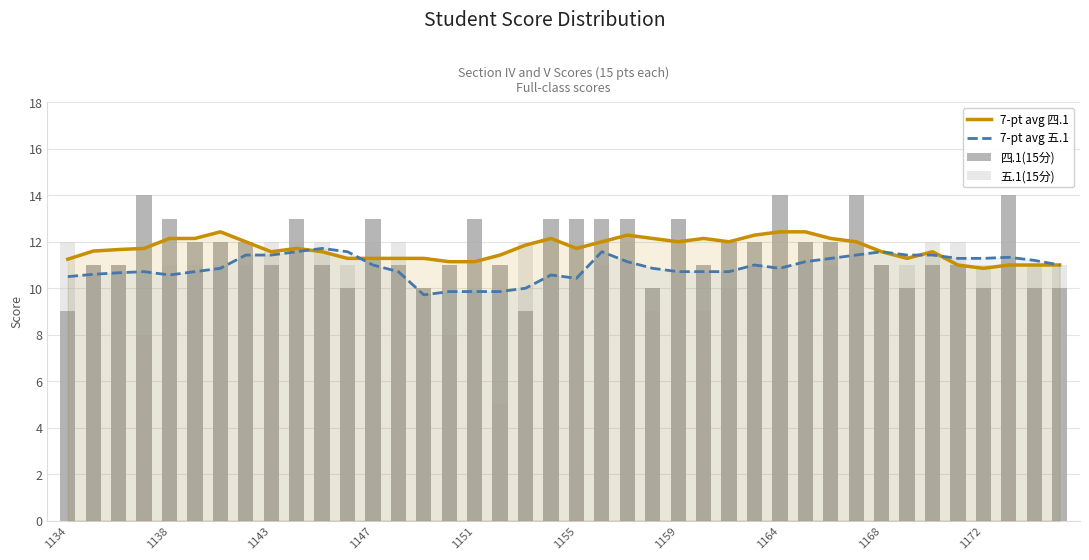

Where does the 7-pt avg 四.1 series first go above 11?

1134